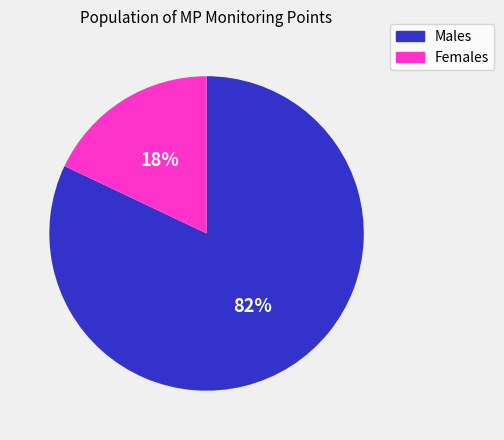

Is Females the majority of the pie?

No